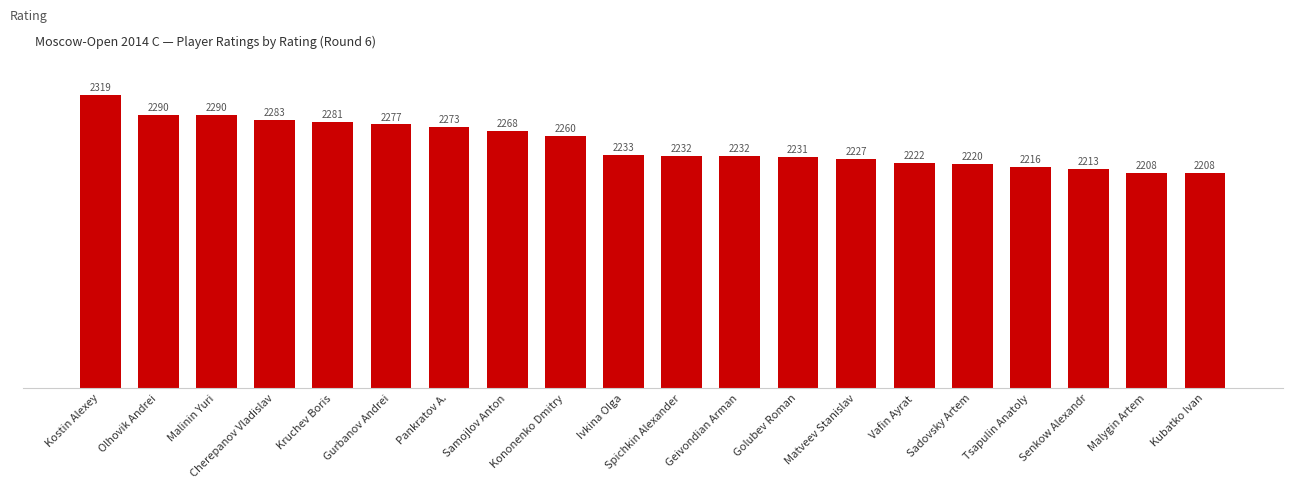

Between Kononenko Dmitry and Geivondian Arman, which is larger?

Kononenko Dmitry